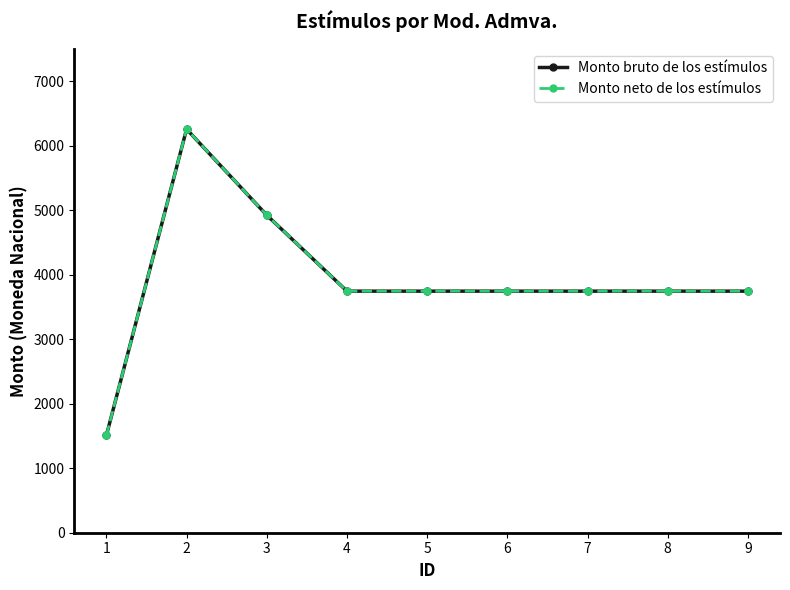

What is the minimum value shown in the chart?

1508.2